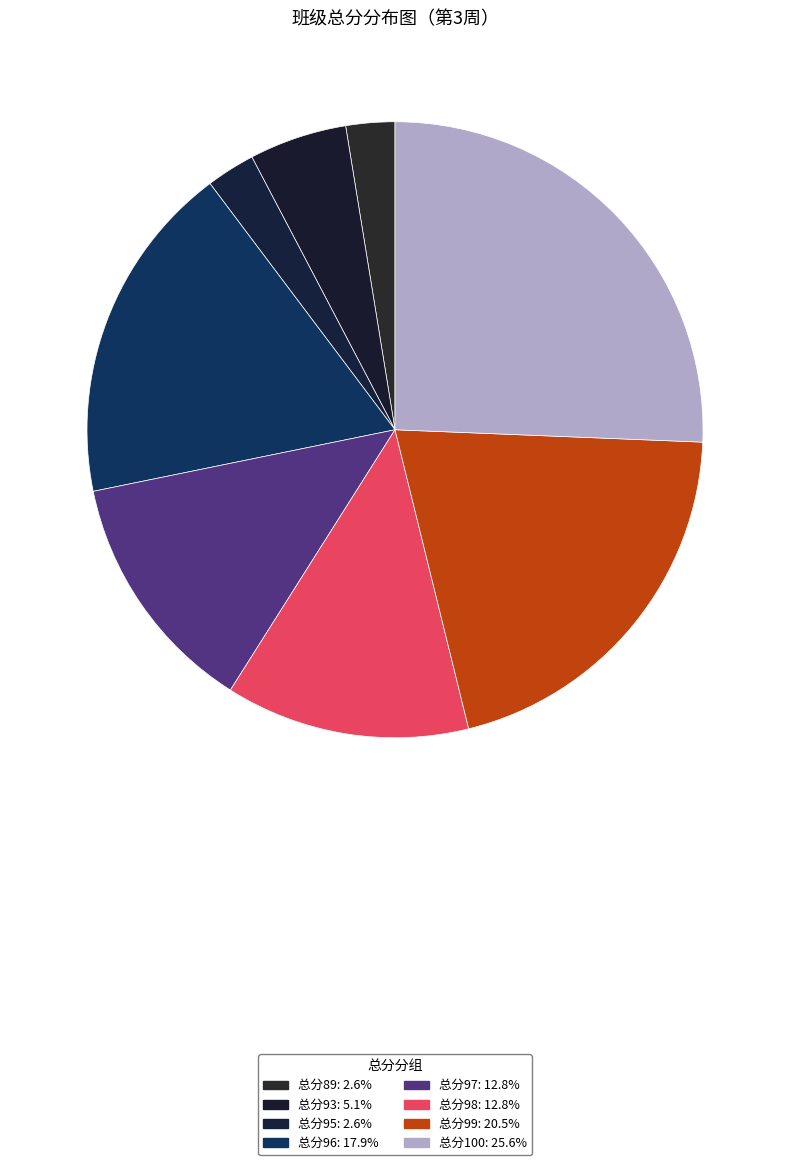

Count the number of slices in the pie.

8